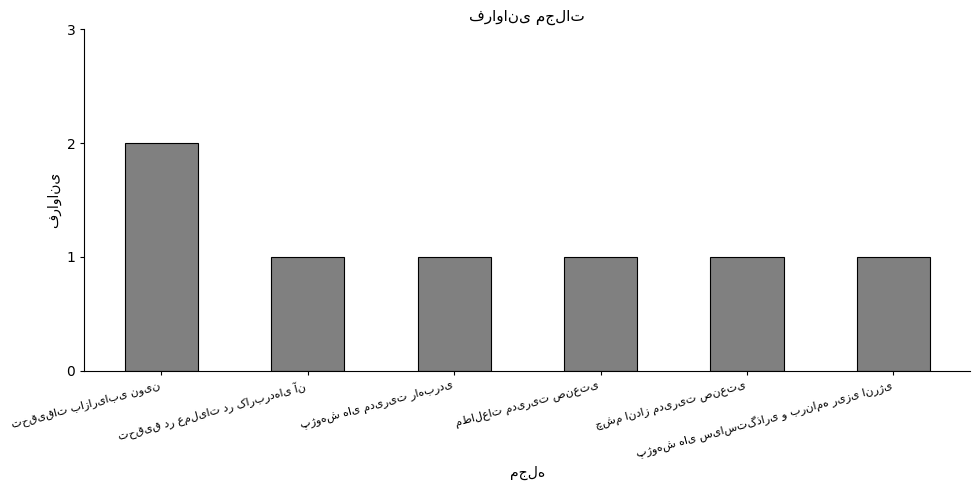

What is the value of the 3rd bar from the left?

1